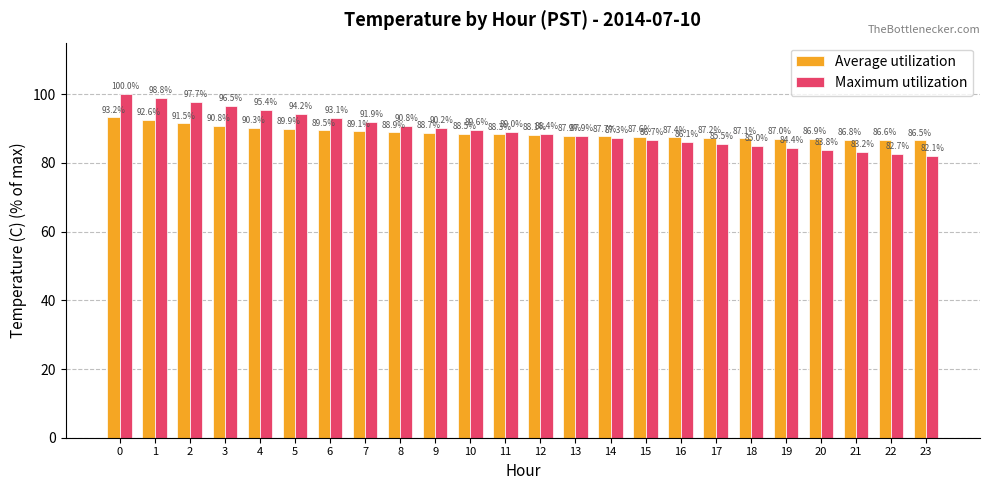

How many bars are there in total?

48